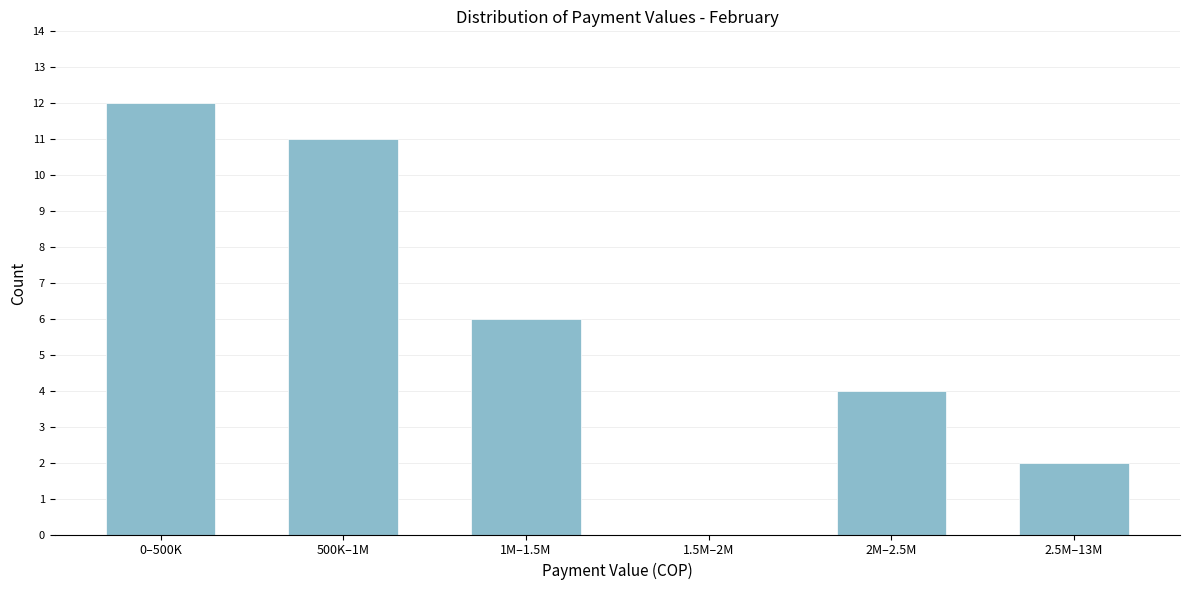

Reading left to right, list all the values displayed in this chart.

0–500K=12	500K–1M=11	1M–1.5M=6	1.5M–2M=0	2M–2.5M=4	2.5M–13M=2